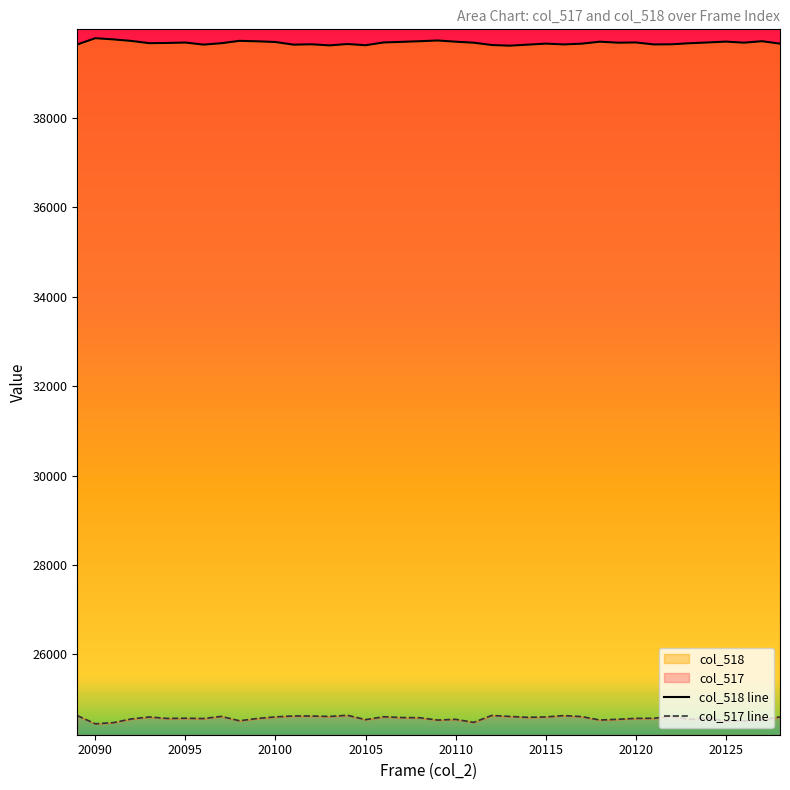

At which category is the sum across all series the highest?

20100